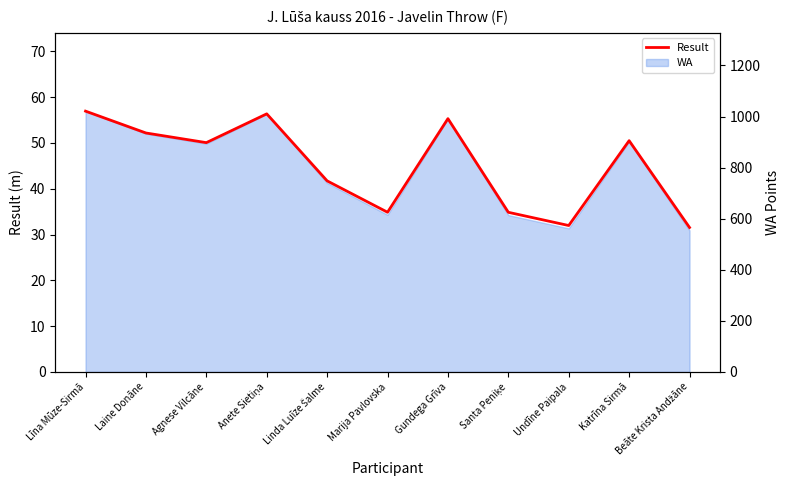

What is the maximum value shown in the chart?

56.9